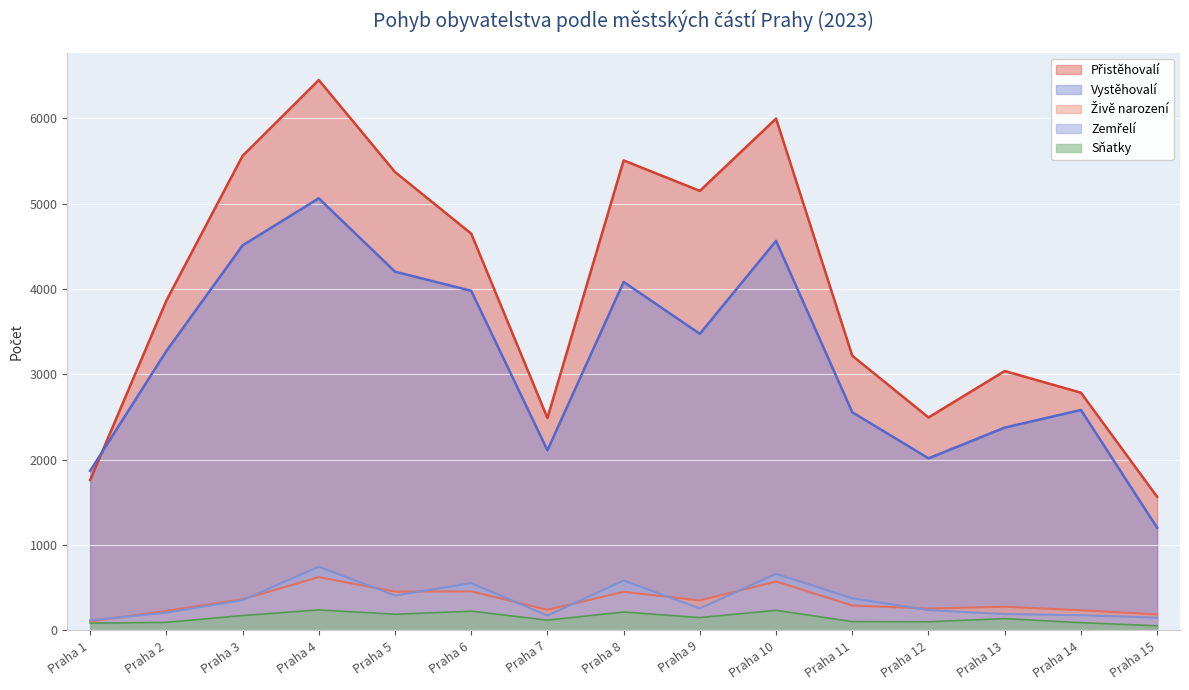

Rank the series by their maximum value, from lowest to highest.

Sňatky, Živě narození, Zemřelí, Vystěhovalí, Přistěhovalí